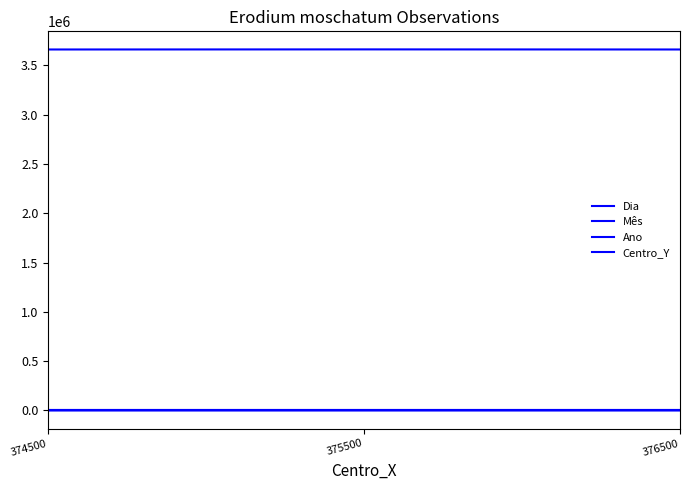

Is it true that Ano equals 2022 at 374500?

True